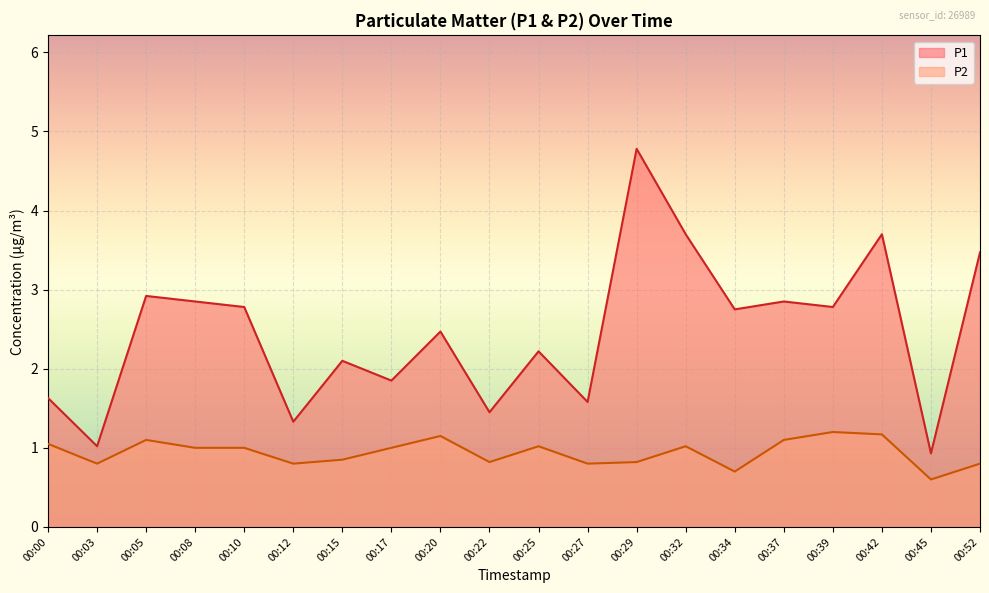

Count the number of categories in the chart.

20